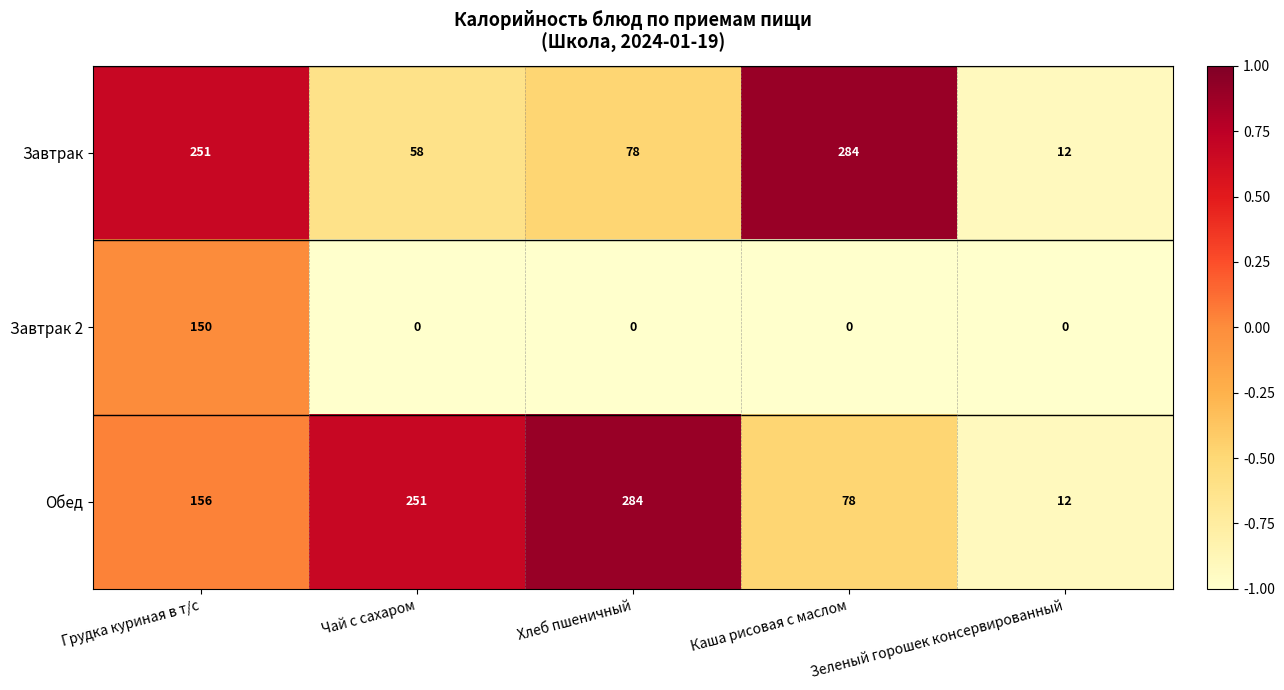

What is the sum of all Обед values?

781